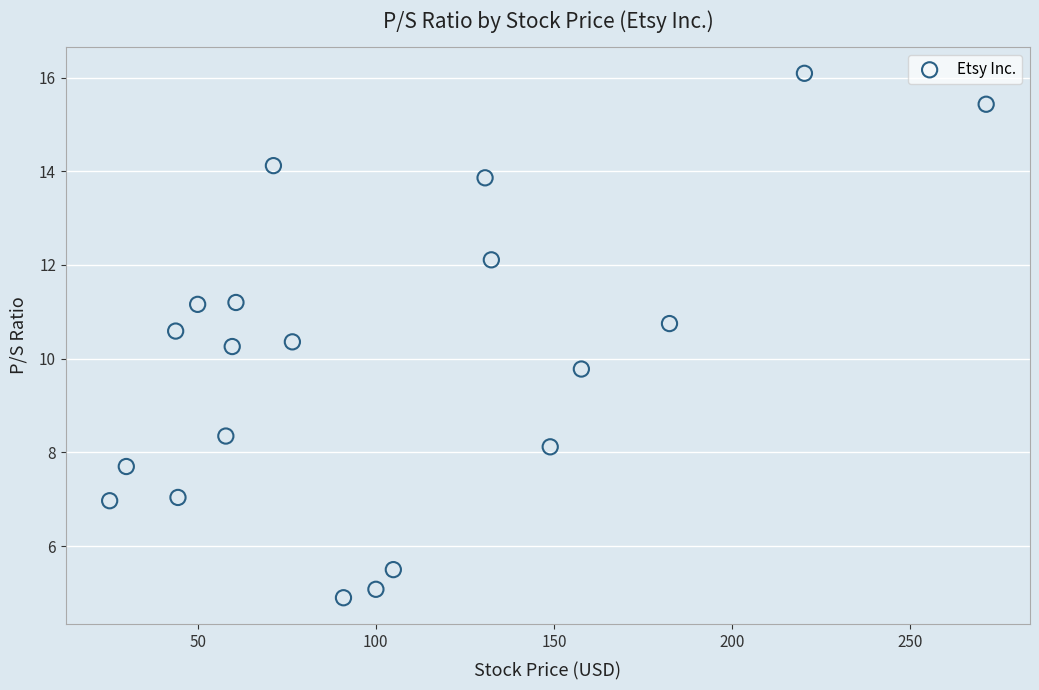

What is the range of X values (max minus min)?

245.9